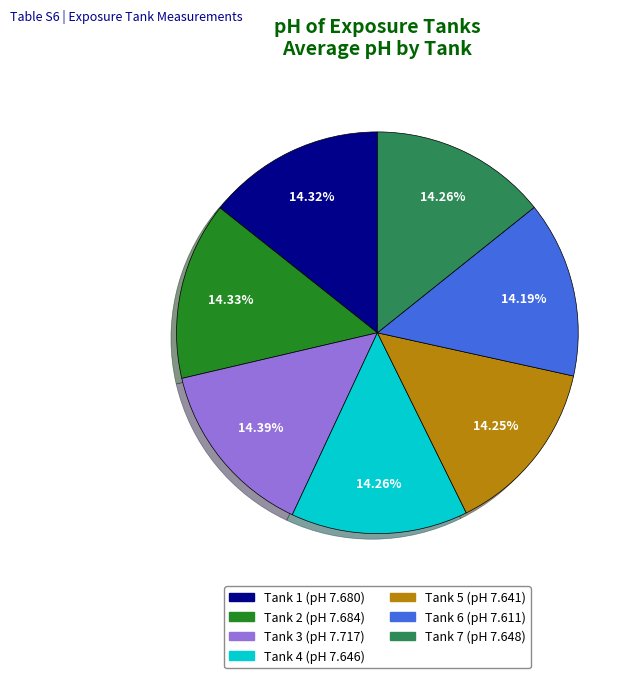

What is the total percentage of Tank 6 and Tank 2?

28.5%